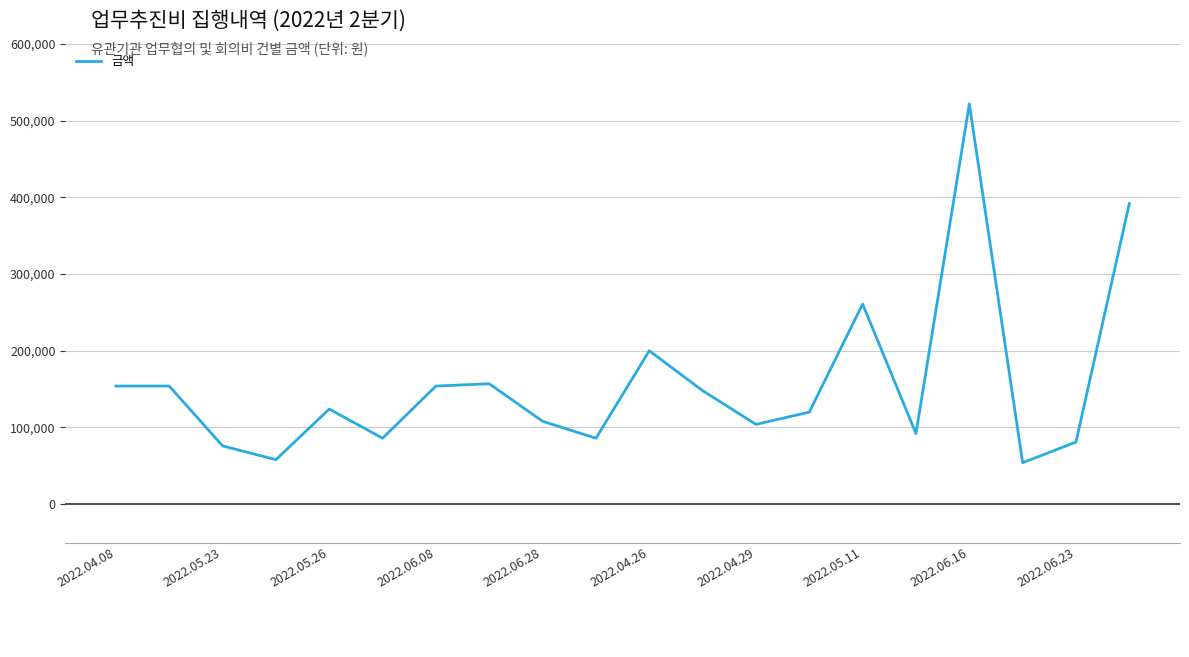

What is the sum of all values?

3131000